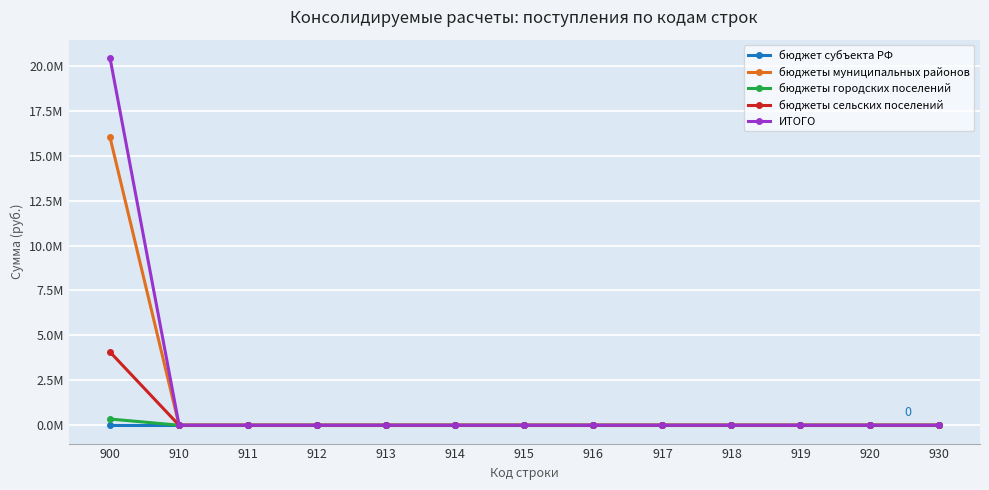

Which category has the lowest value in the бюджет субъекта РФ series?

900